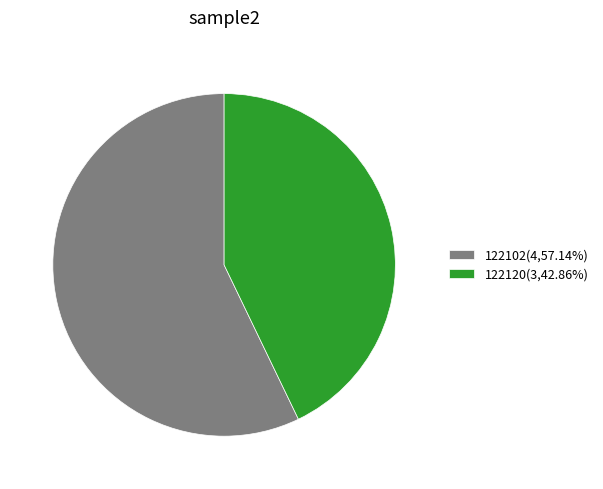

Is 122102(4,57.14%) the majority of the pie?

Yes